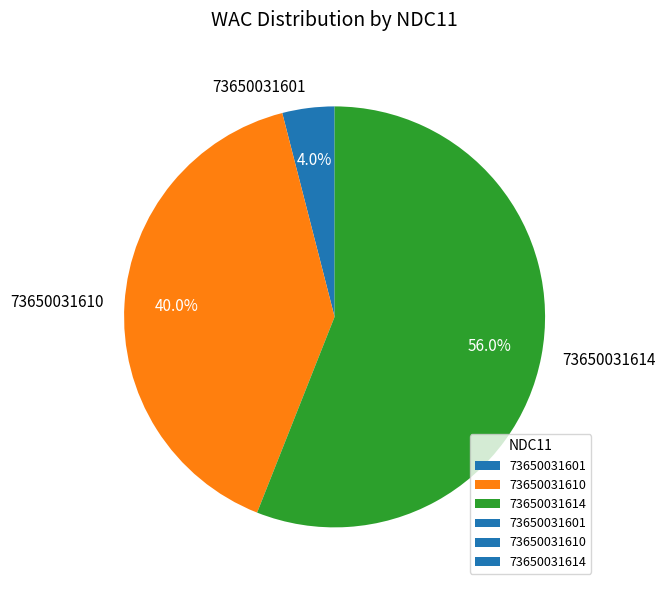

To the nearest percent, what portion does 73650031610 represent?

40%